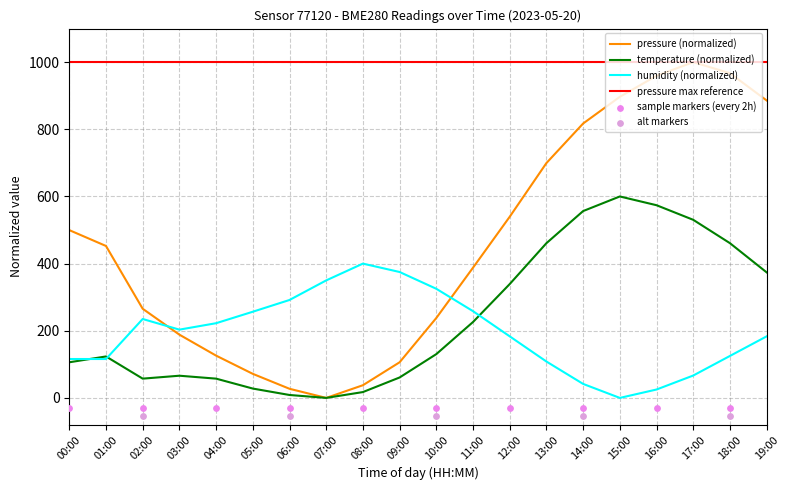

The humidity (normalized) series shows 291.7 at 06:00. True or false?

True